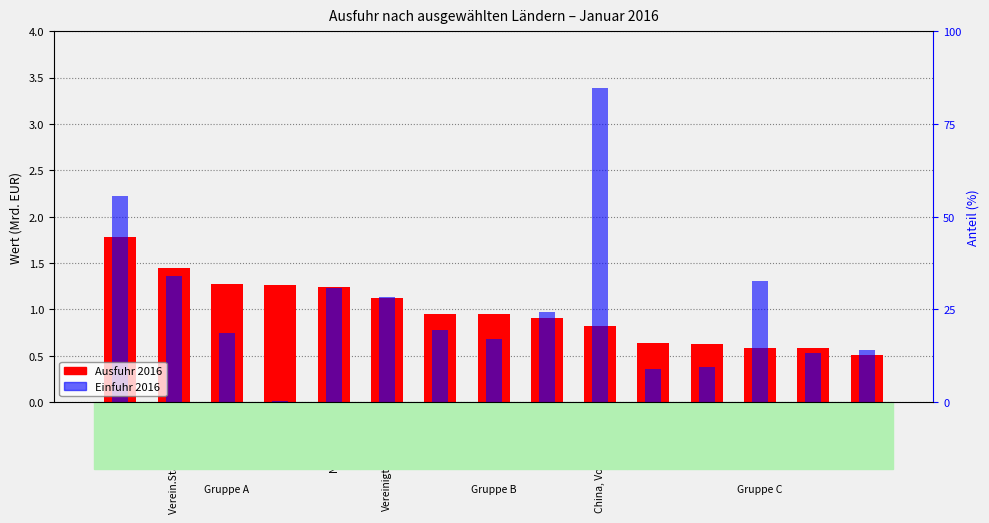

Which category has the lowest value in the Ausfuhr 2016 series?

Schweiz